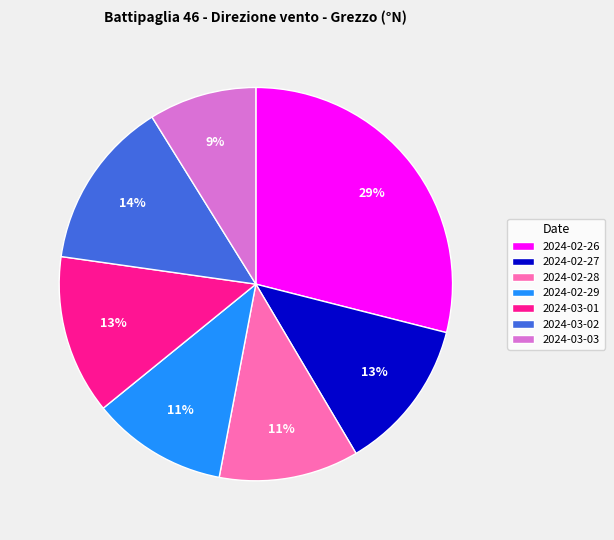

The 2024-02-27 slice represents 19% of the pie. True or false?

False